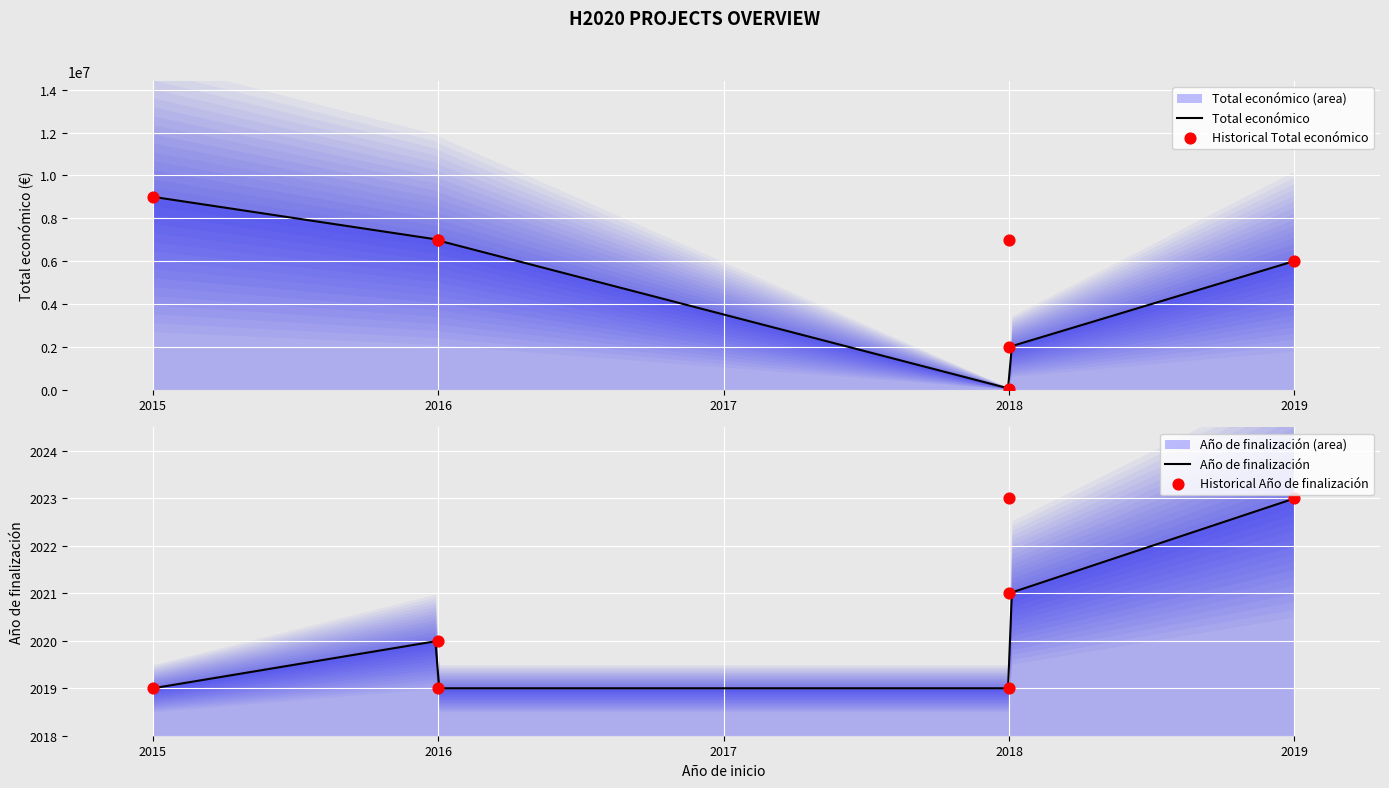

Is the value of Total económico at 2018 greater than the value of Año de finalización at 2015?

Yes